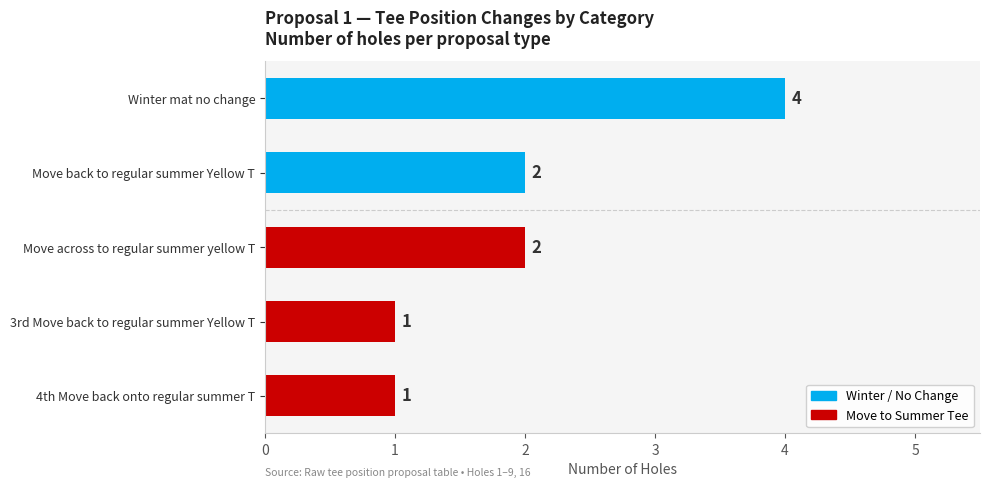

How many values are below 2?

2